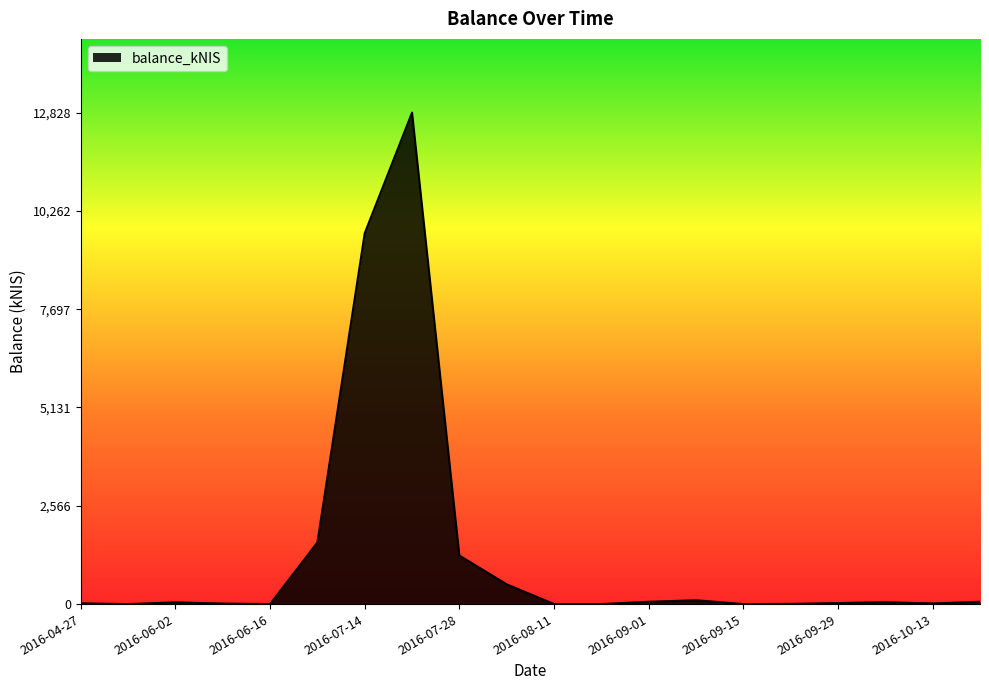

What is the difference between the maximum and minimum values?

12828.0